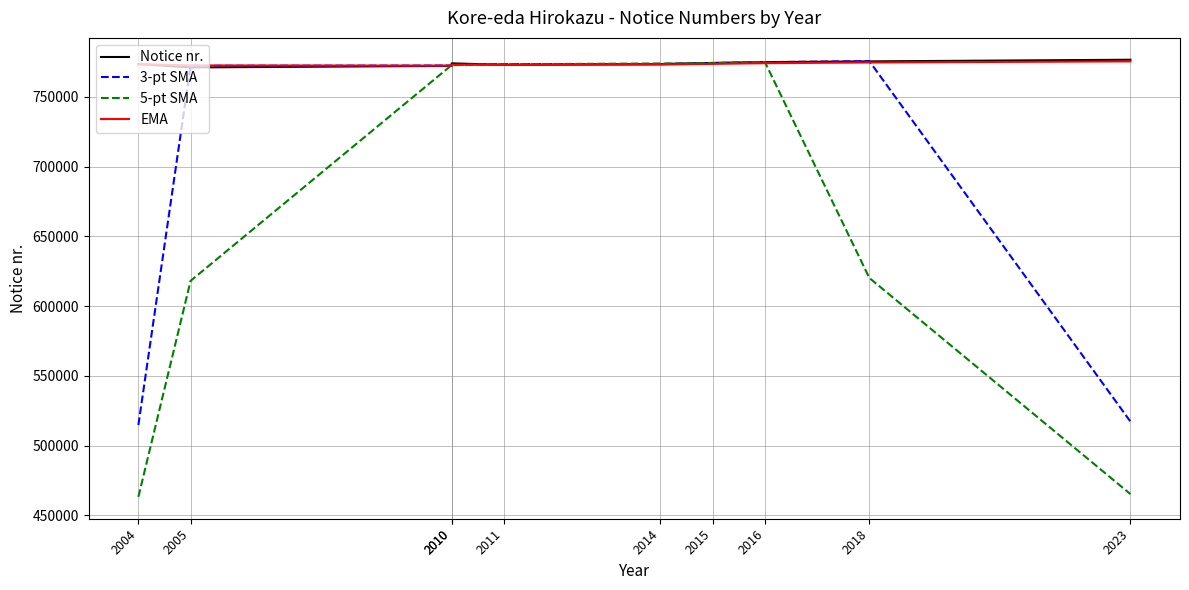

What are all the series names shown in the legend?

Notice nr., 3-pt SMA, 5-pt SMA, EMA